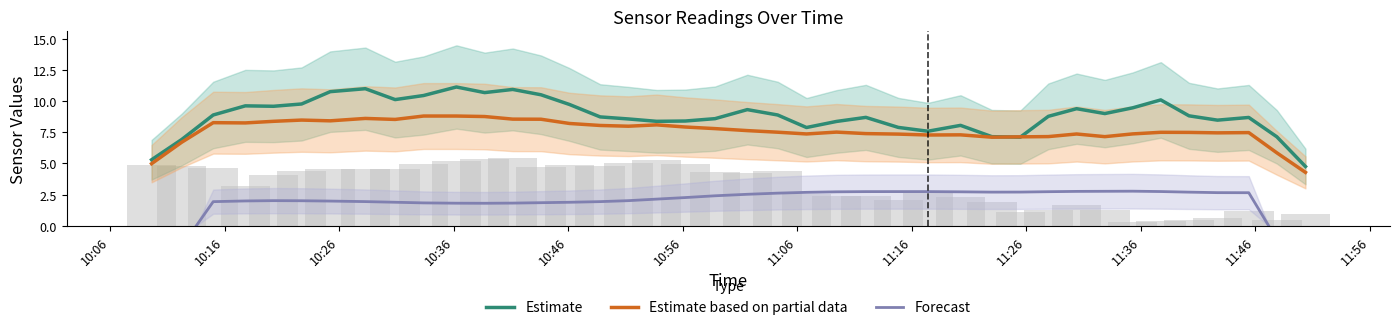

What is the minimum value for Estimate?

4.8